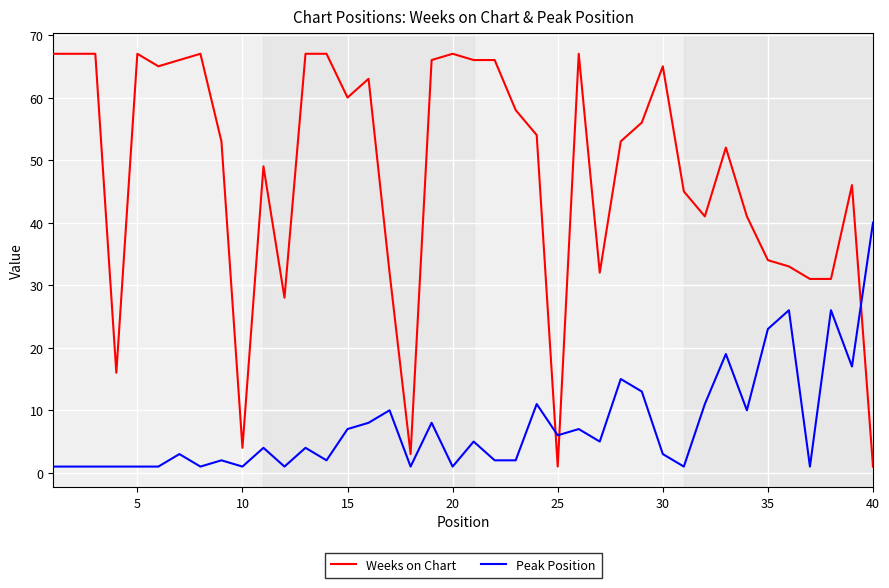

Which series has the largest total across all categories?

Weeks on Chart